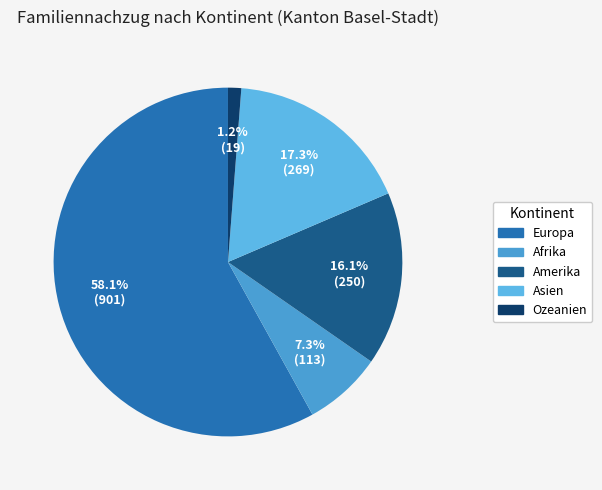

Is the sum of Amerika and Ozeanien greater than half?

No